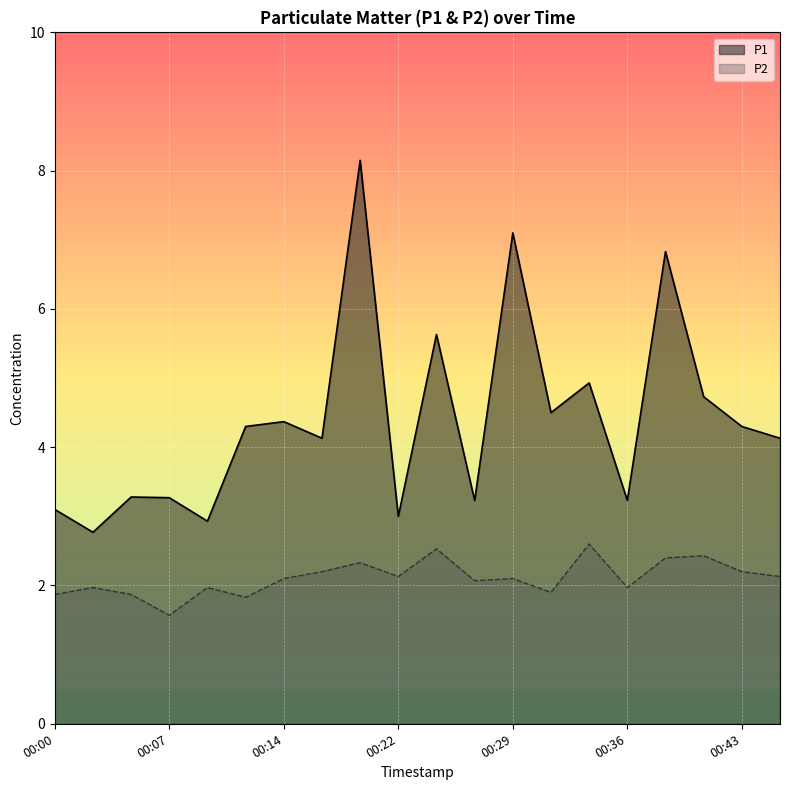

Where is P1 nearest to the value 5?

00:34